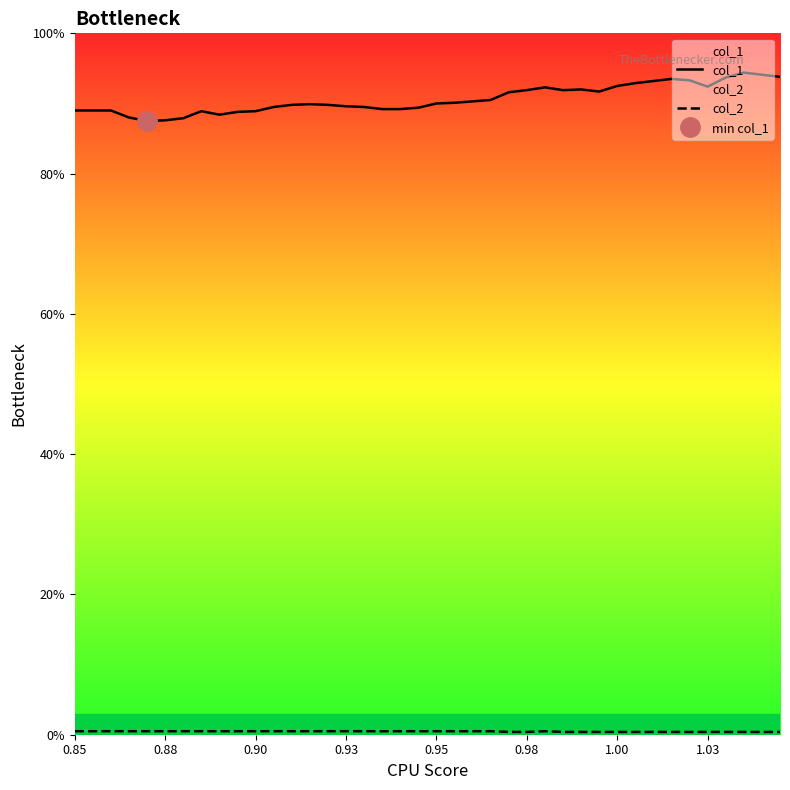

The value of col_1 at 0.88 is 29.8. True or false?

False